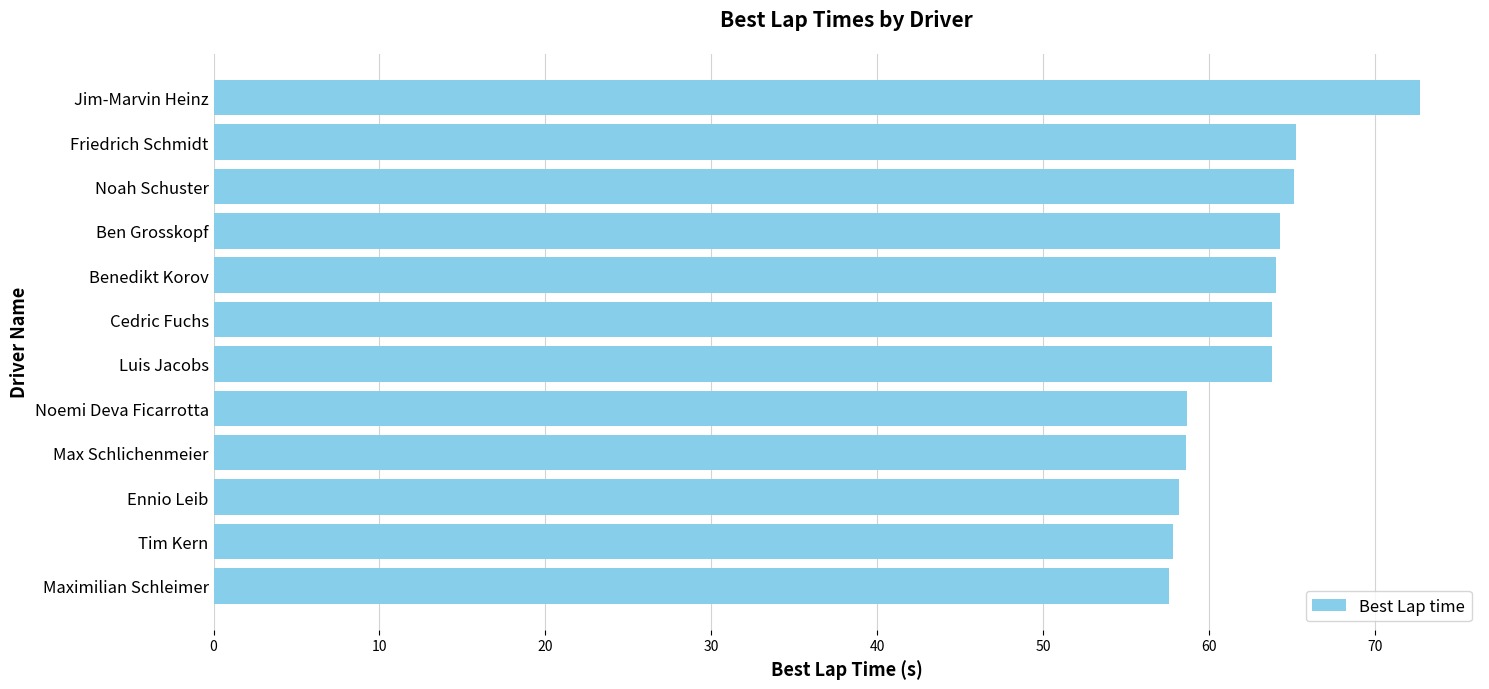

Is it true that the value at Ennio Leib is 58.2?

True